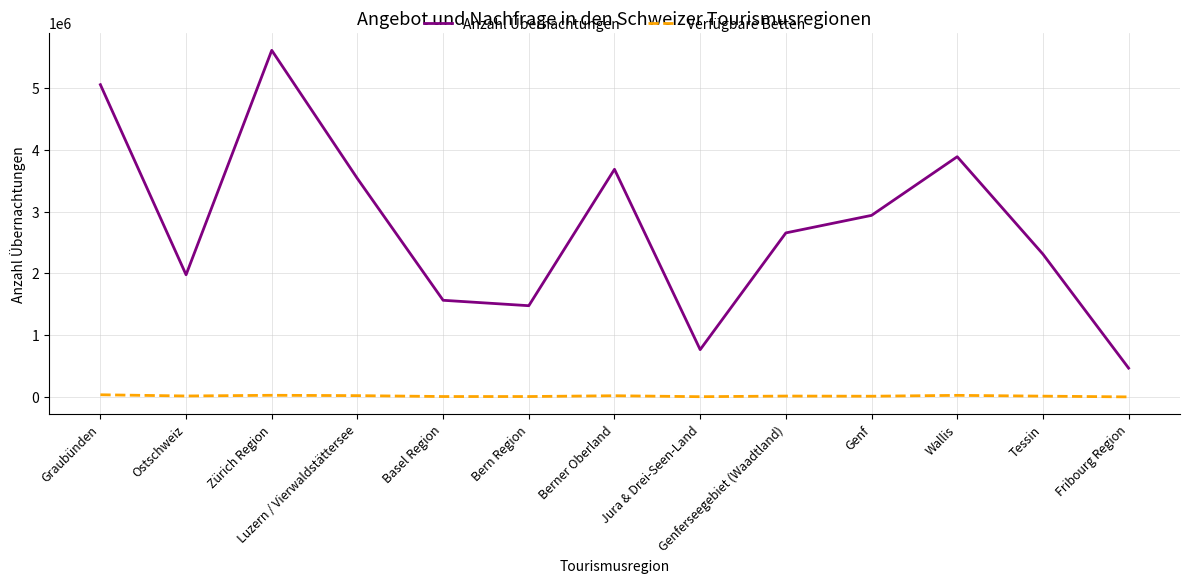

True or false: Verfügbare Betten and Anzahl Übernachtungen intersect in this chart.

False